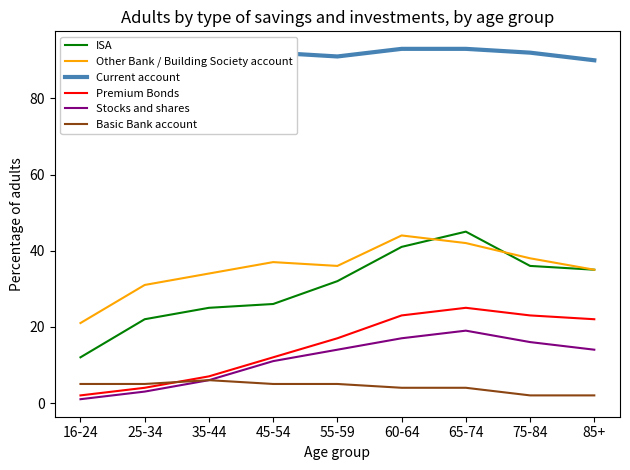

True or false: Basic Bank account and Other Bank / Building Society account cross at least once.

False